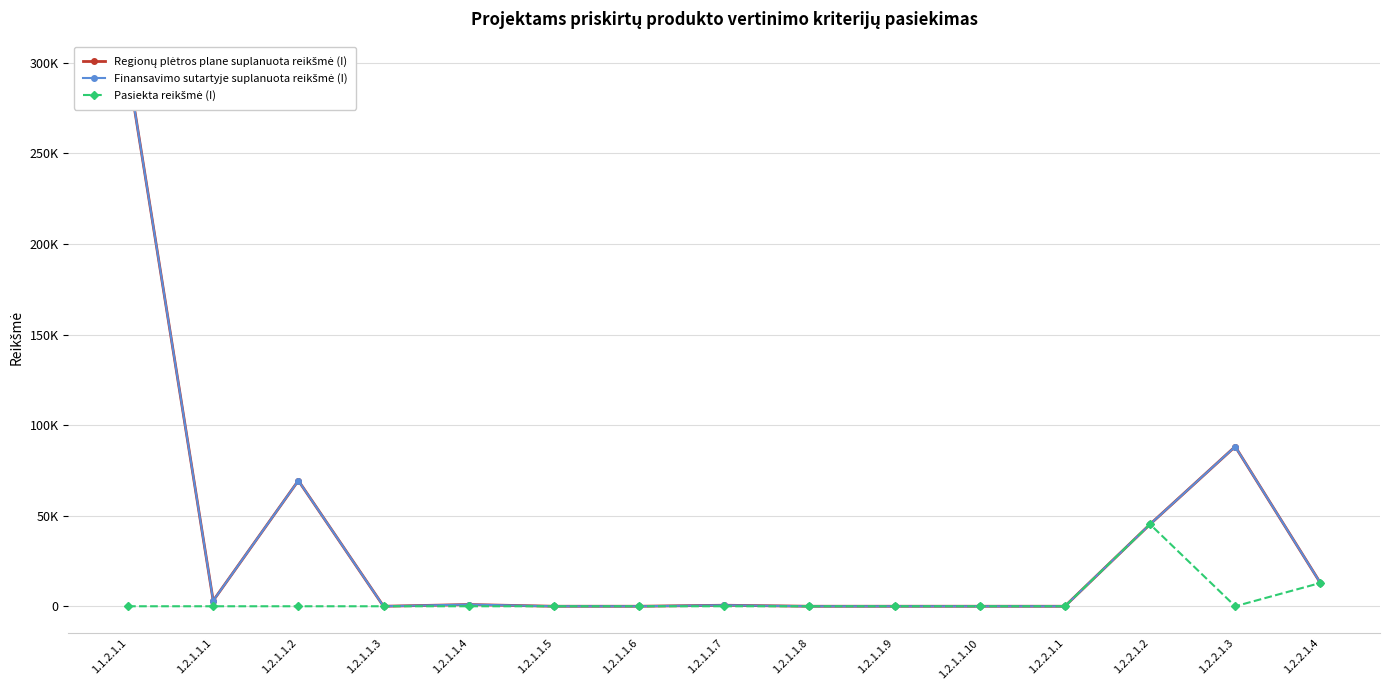

What are all the series names shown in the legend?

Regionų plėtros plane suplanuota reikšmė (I), Finansavimo sutartyje suplanuota reikšmė (I), Pasiekta reikšmė (I)